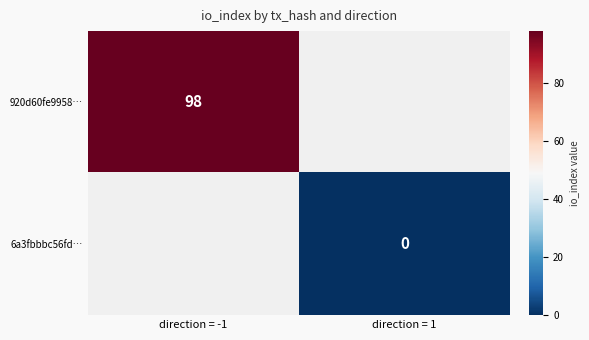

Is the value of 920d60fe9958… at direction = -1 greater than the value of 6a3fbbbc56fd… at direction = 1?

Yes